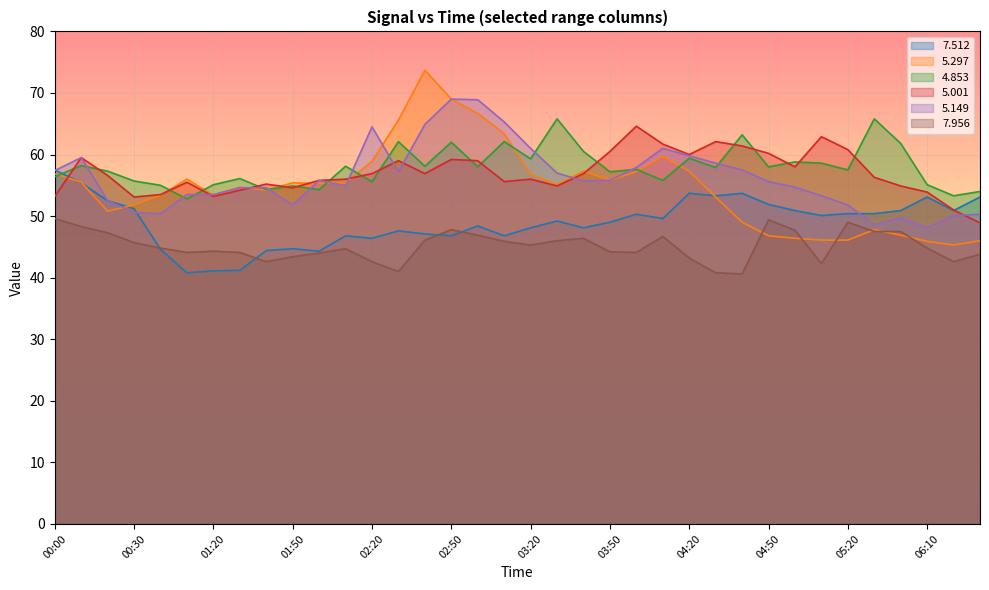

True or false:   5.149 has a value of 29.6 at 06:30.

False